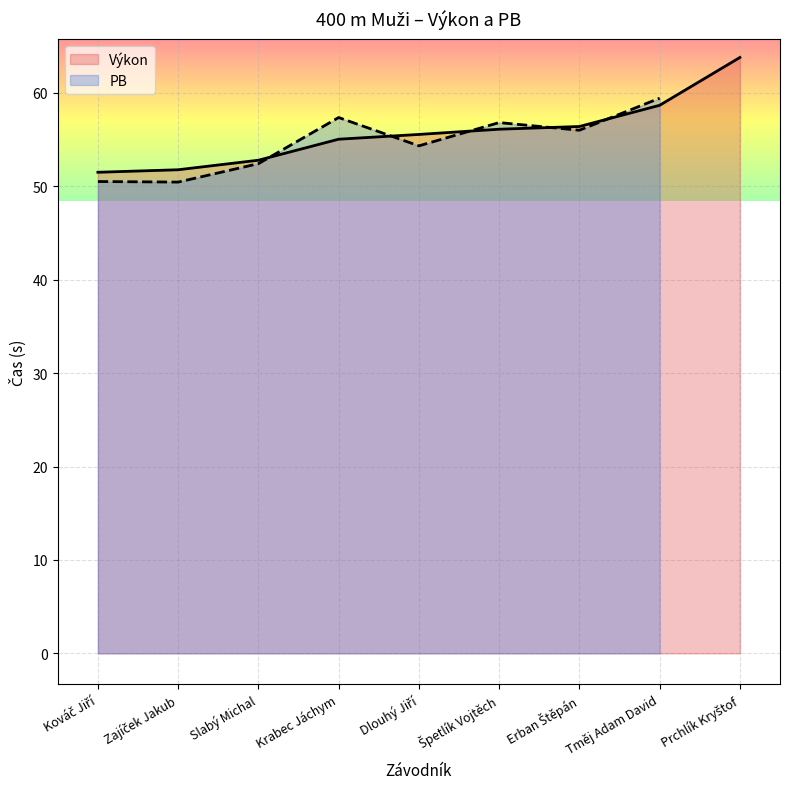

Which label corresponds to the smallest value in the chart?

Kováč Jiří